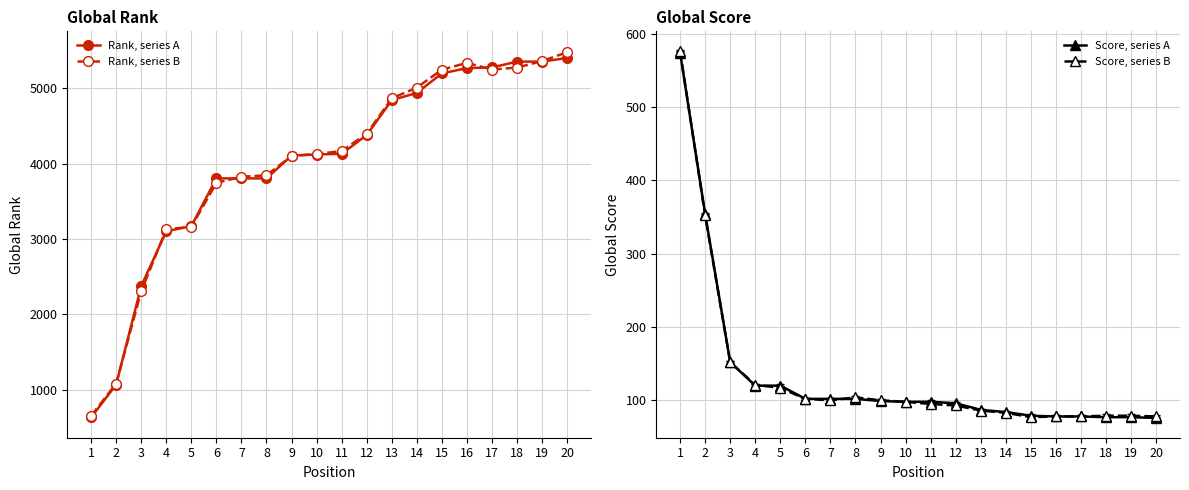

Does the chart display data point markers on the line(s)?

Yes